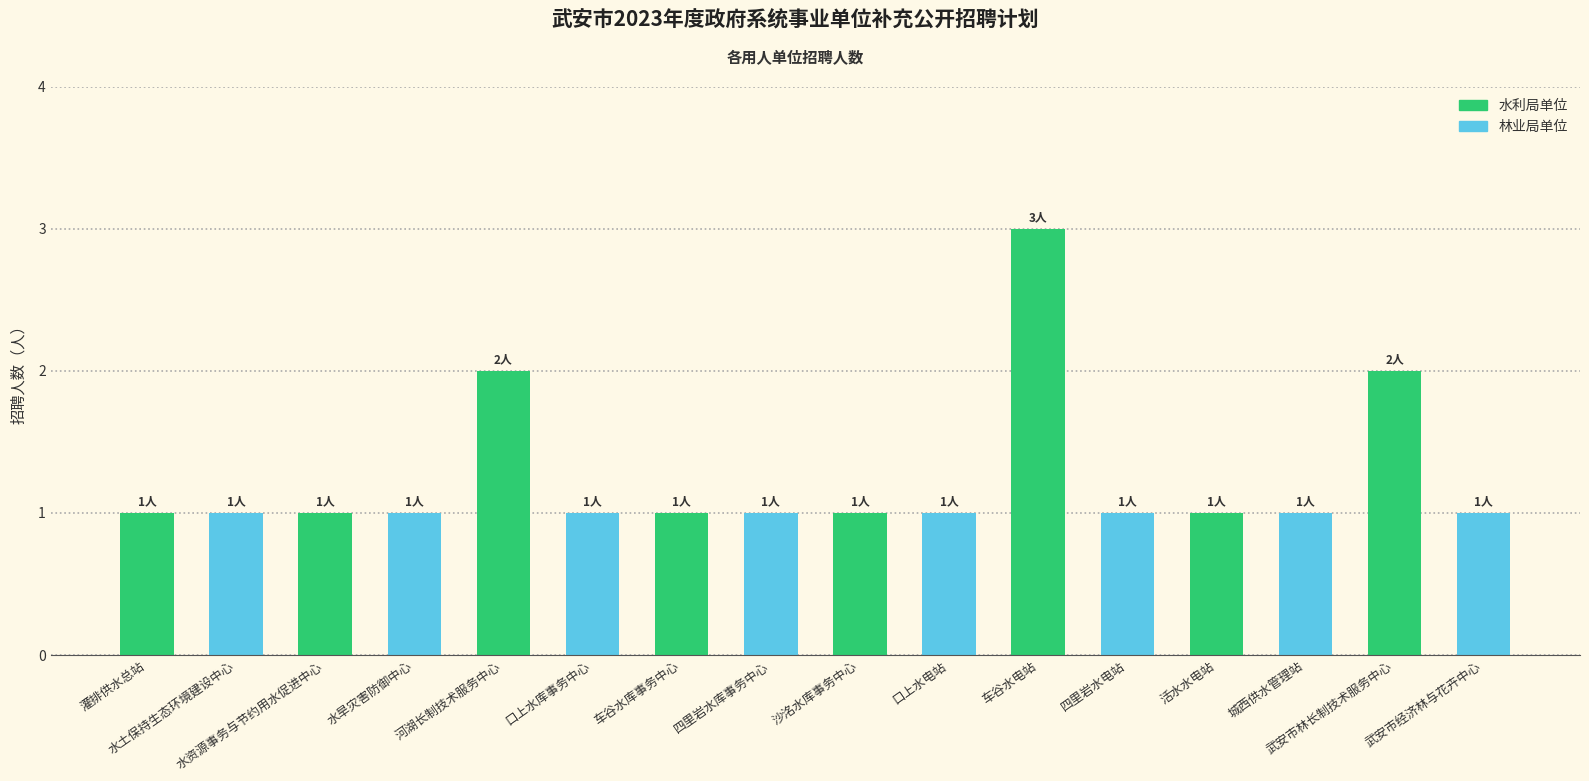

Reading right to left, extract all data points from this chart.

1	2	1	1	1	3	1	1	1	1	1	2	1	1	1	1